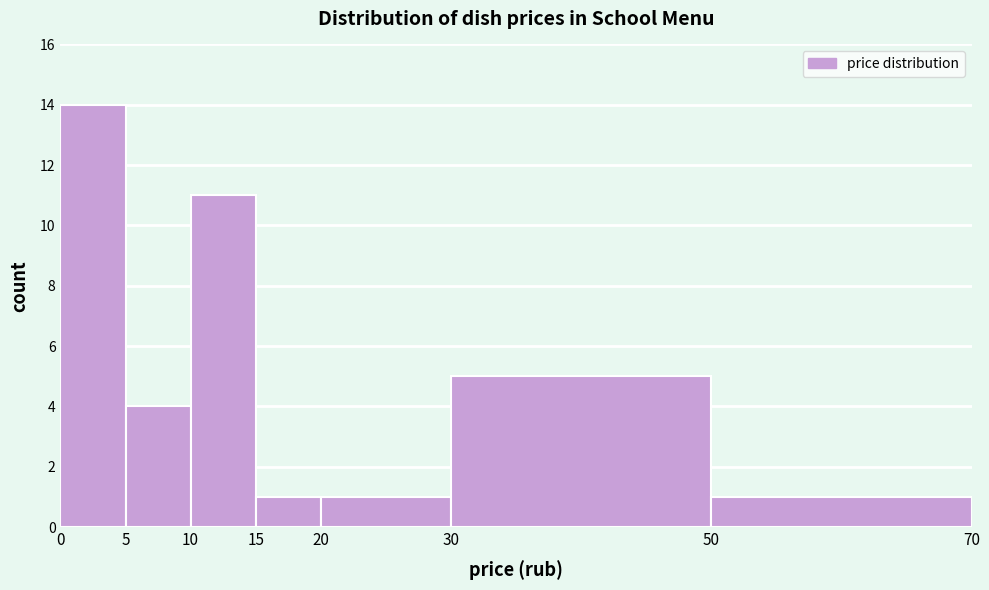

How tall is the bar that spans 0 to 5 on the x-axis? The values are not printed on the chart, so give them approximately, as read against the axis.

14